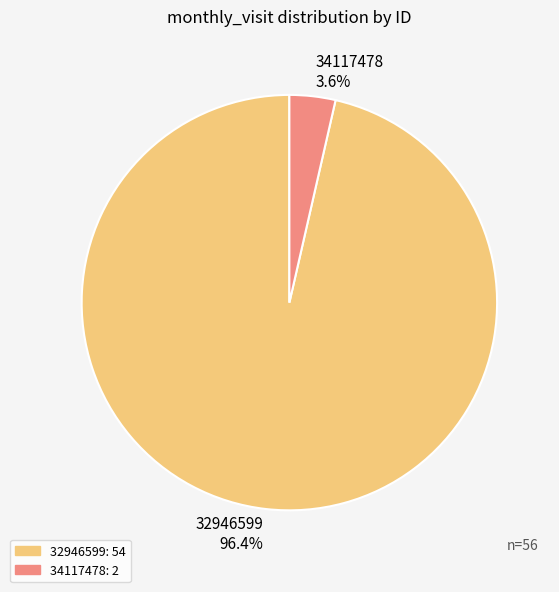

Which slice represents more than half of the pie?

32946599